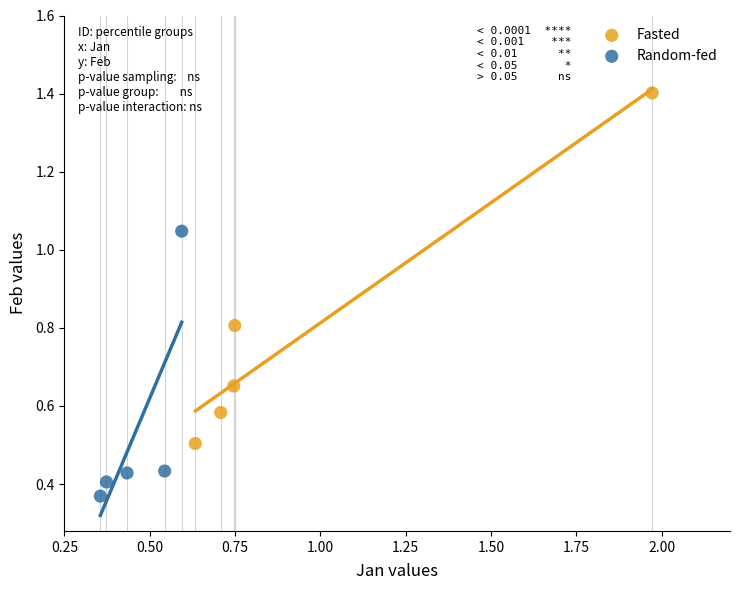

What are all the series names shown in the legend?

Fasted, Random-fed